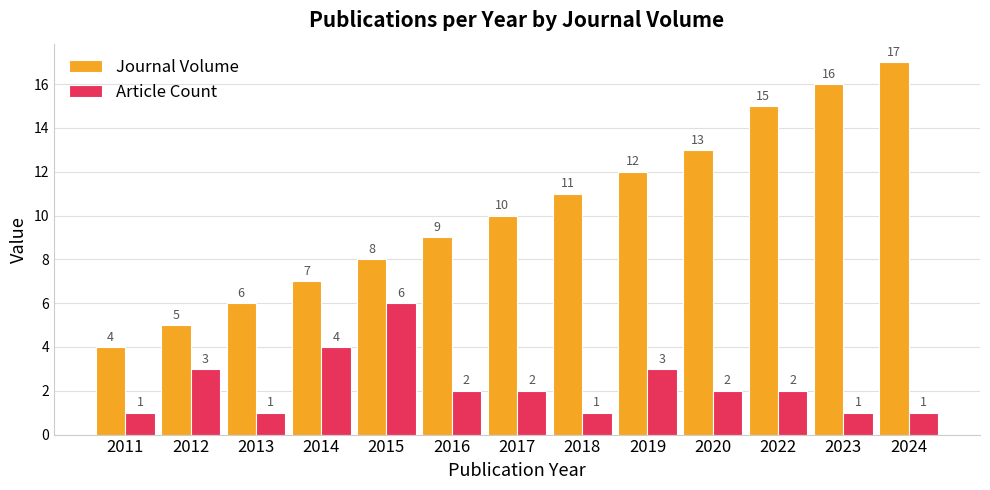

Which series has the widest spread of values?

Journal Volume